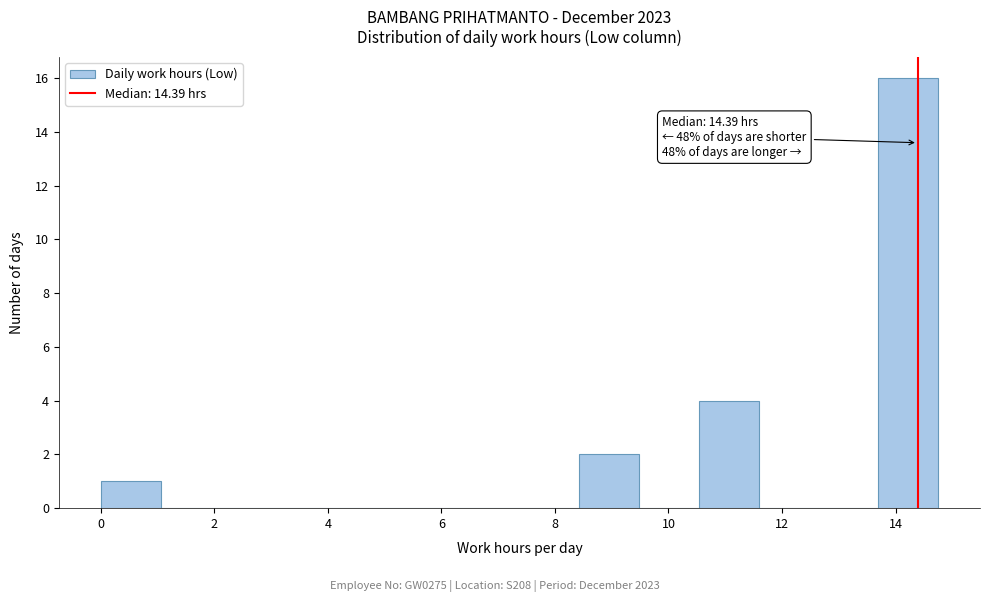

Which range on the x-axis has the tallest bar?

13.6 to 14.8